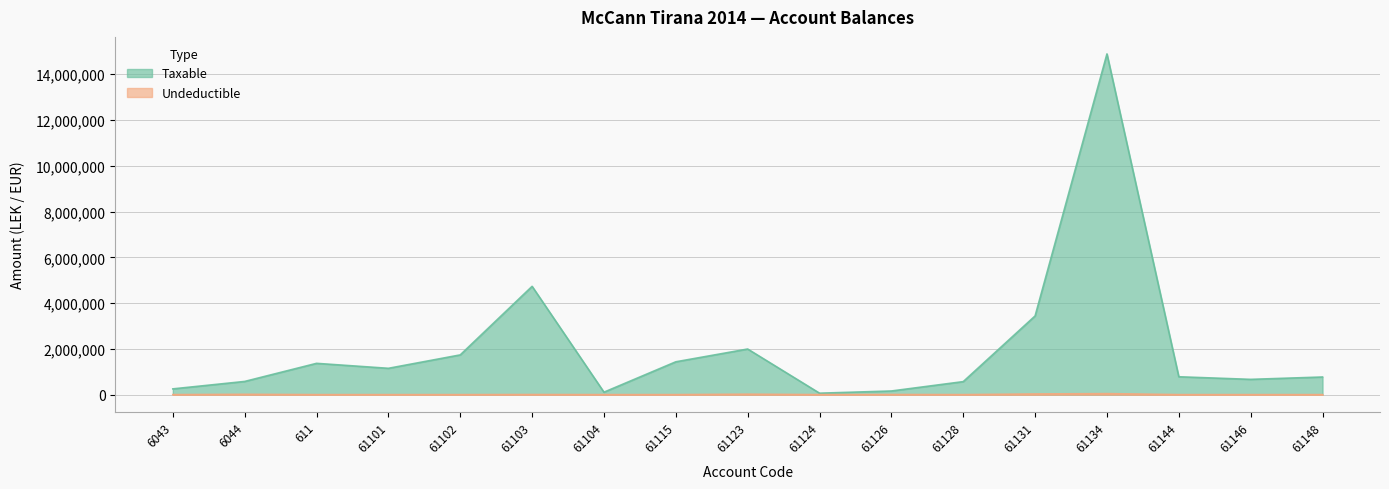

What is the difference between the Taxable values at 61102 and 61126?

1577161.5